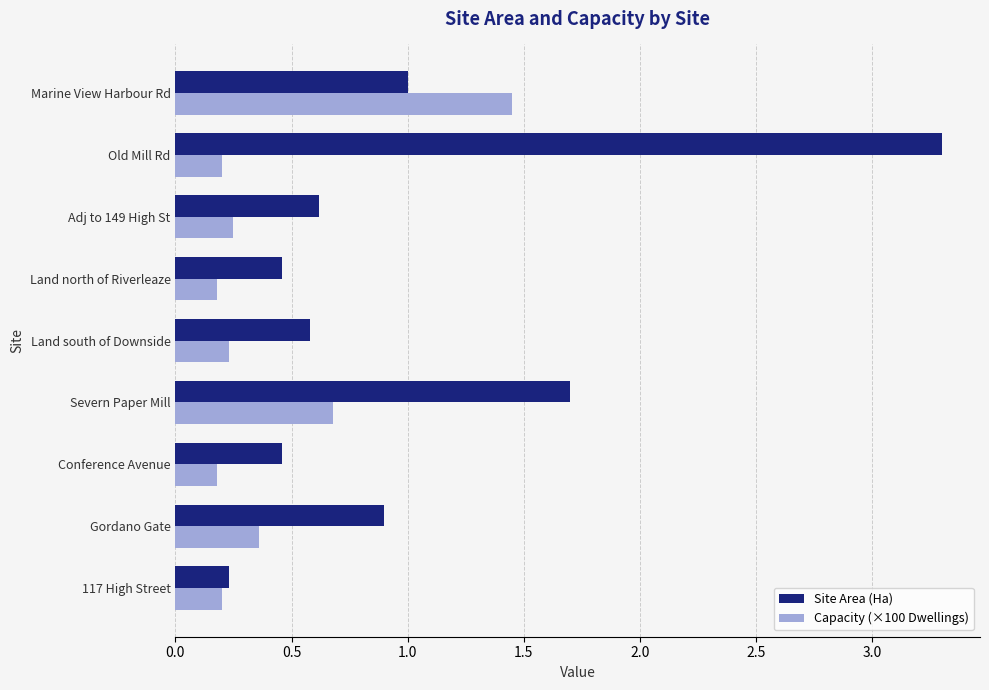

Is the value of Capacity (×100 Dwellings) at Conference Avenue greater than the value of Site Area (Ha) at Old Mill Rd?

No